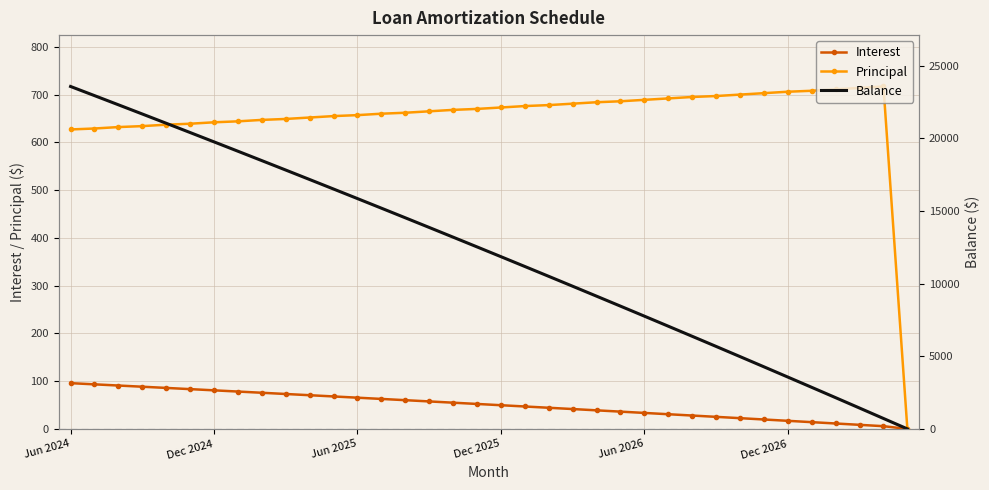

True or false: Interest has a value of 30.8 at 20.

False